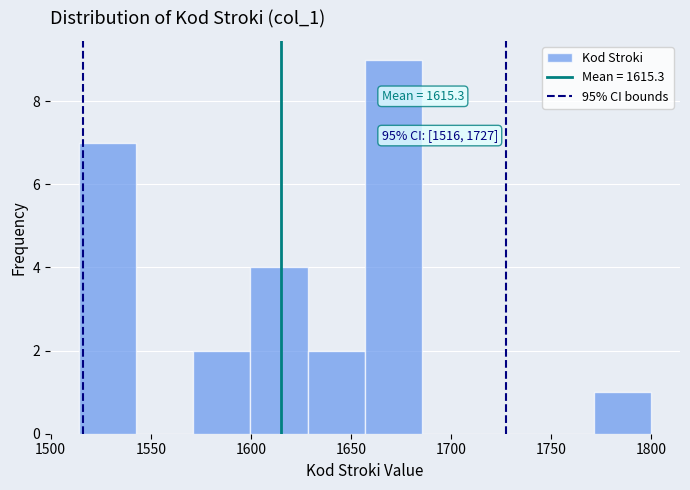

Over which range of the x-axis is the bar tallest?

1655 to 1685